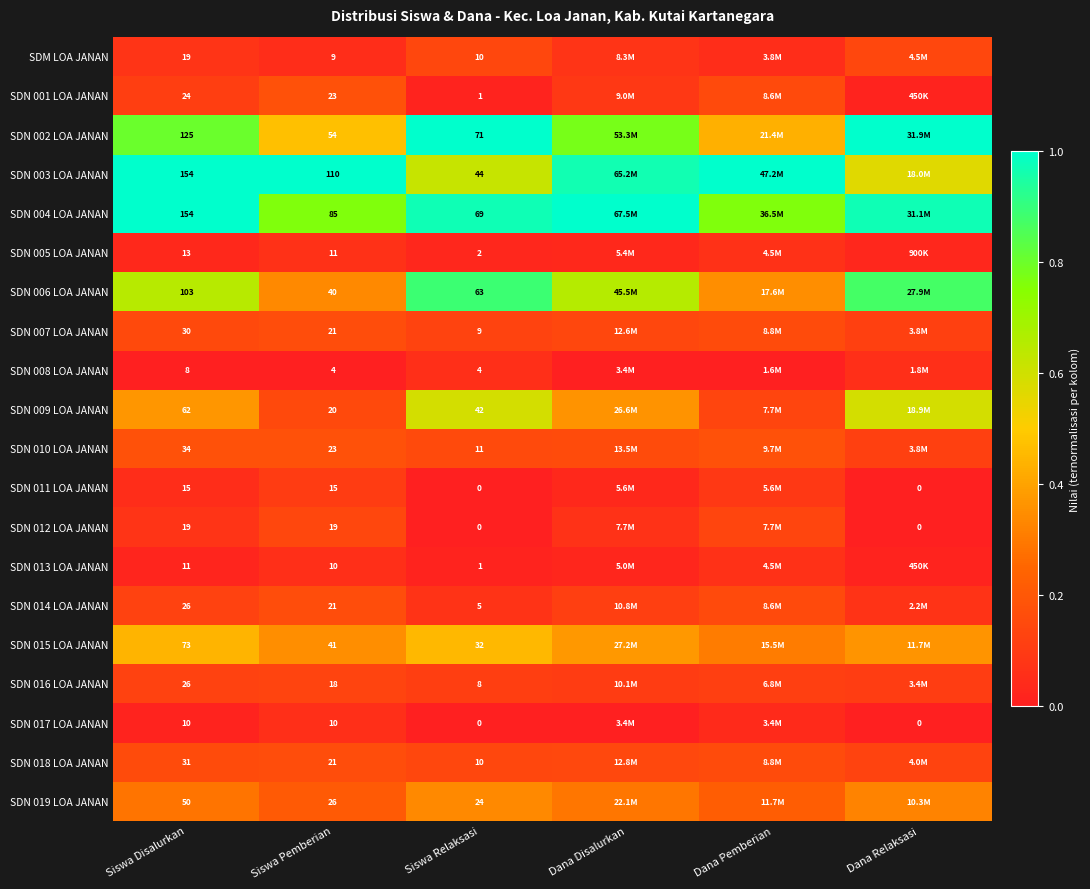

Is the value of SDN 007 LOA JANAN at Siswa Disalurkan greater than the value of SDN 010 LOA JANAN at Siswa Disalurkan?

No